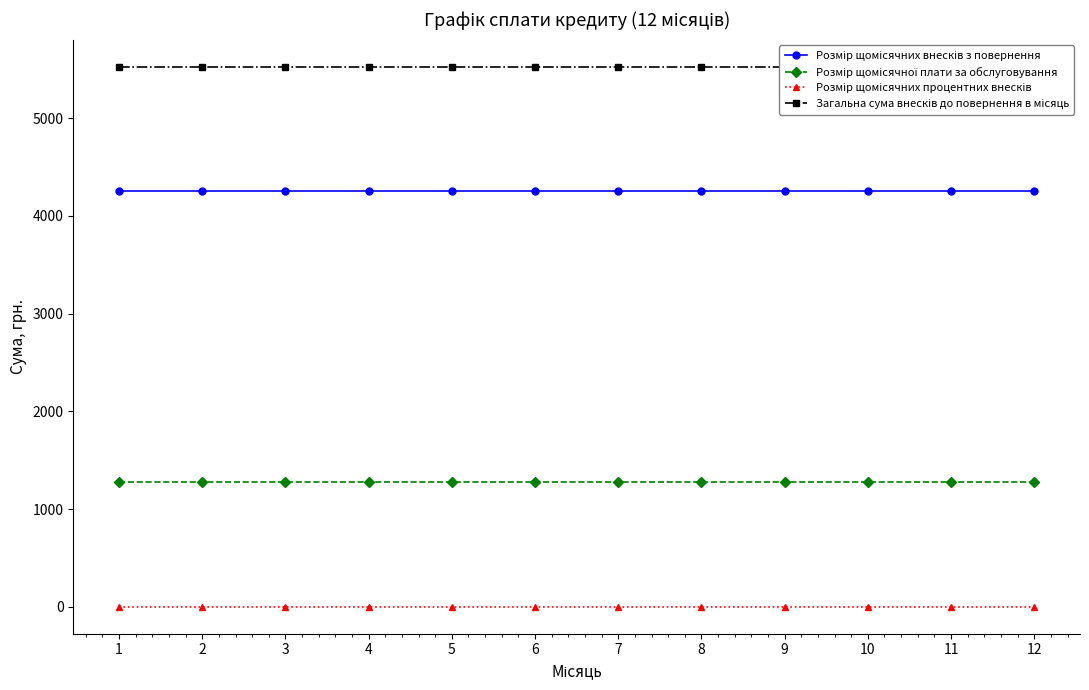

Which series changed the most between 2 and 6?

Розмір щомісячних внесків з повернення